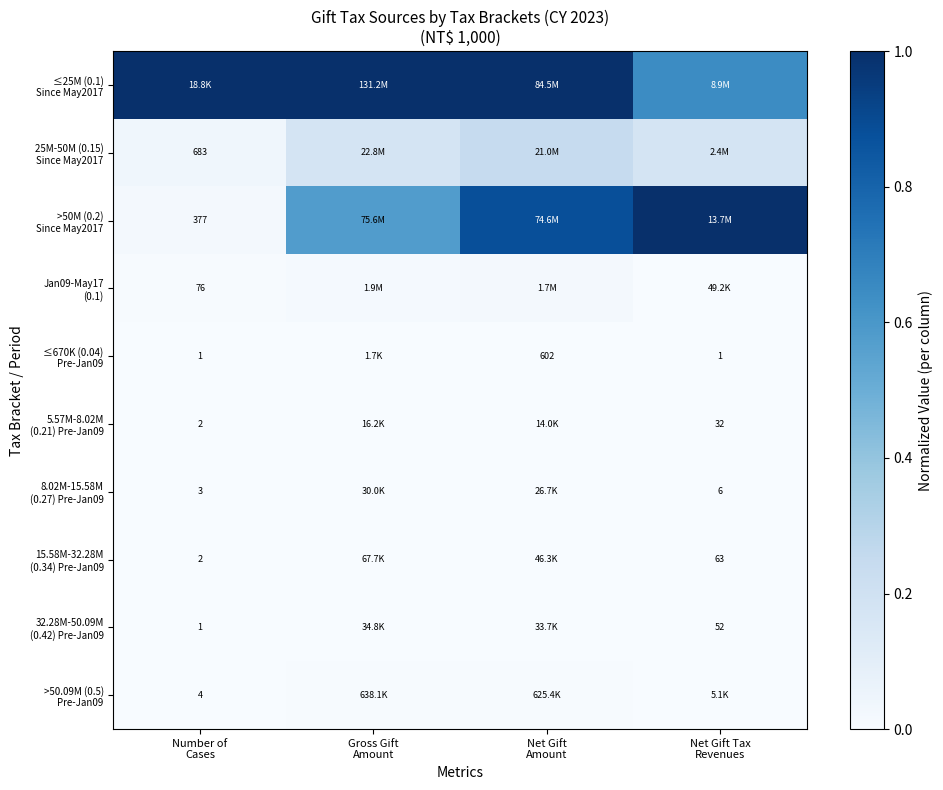

Is it true that >50.09M (0.5) Pre-Jan09 equals 0.0 at Number of Cases?

False